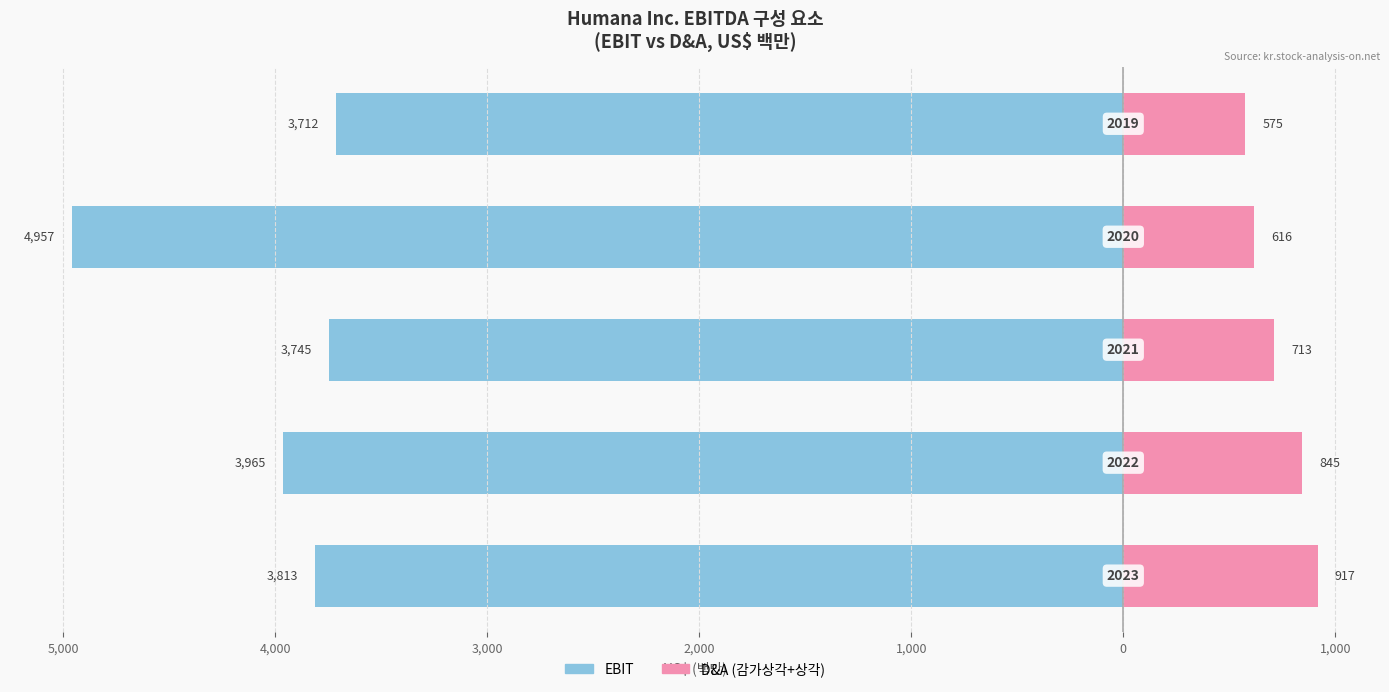

What is the smallest value displayed?

-4957